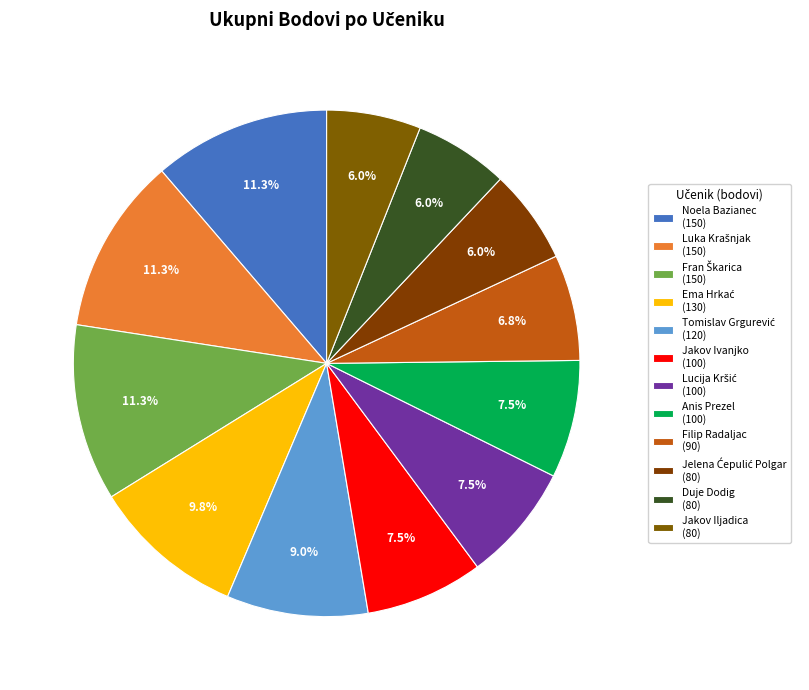

Count the number of slices in the pie.

12